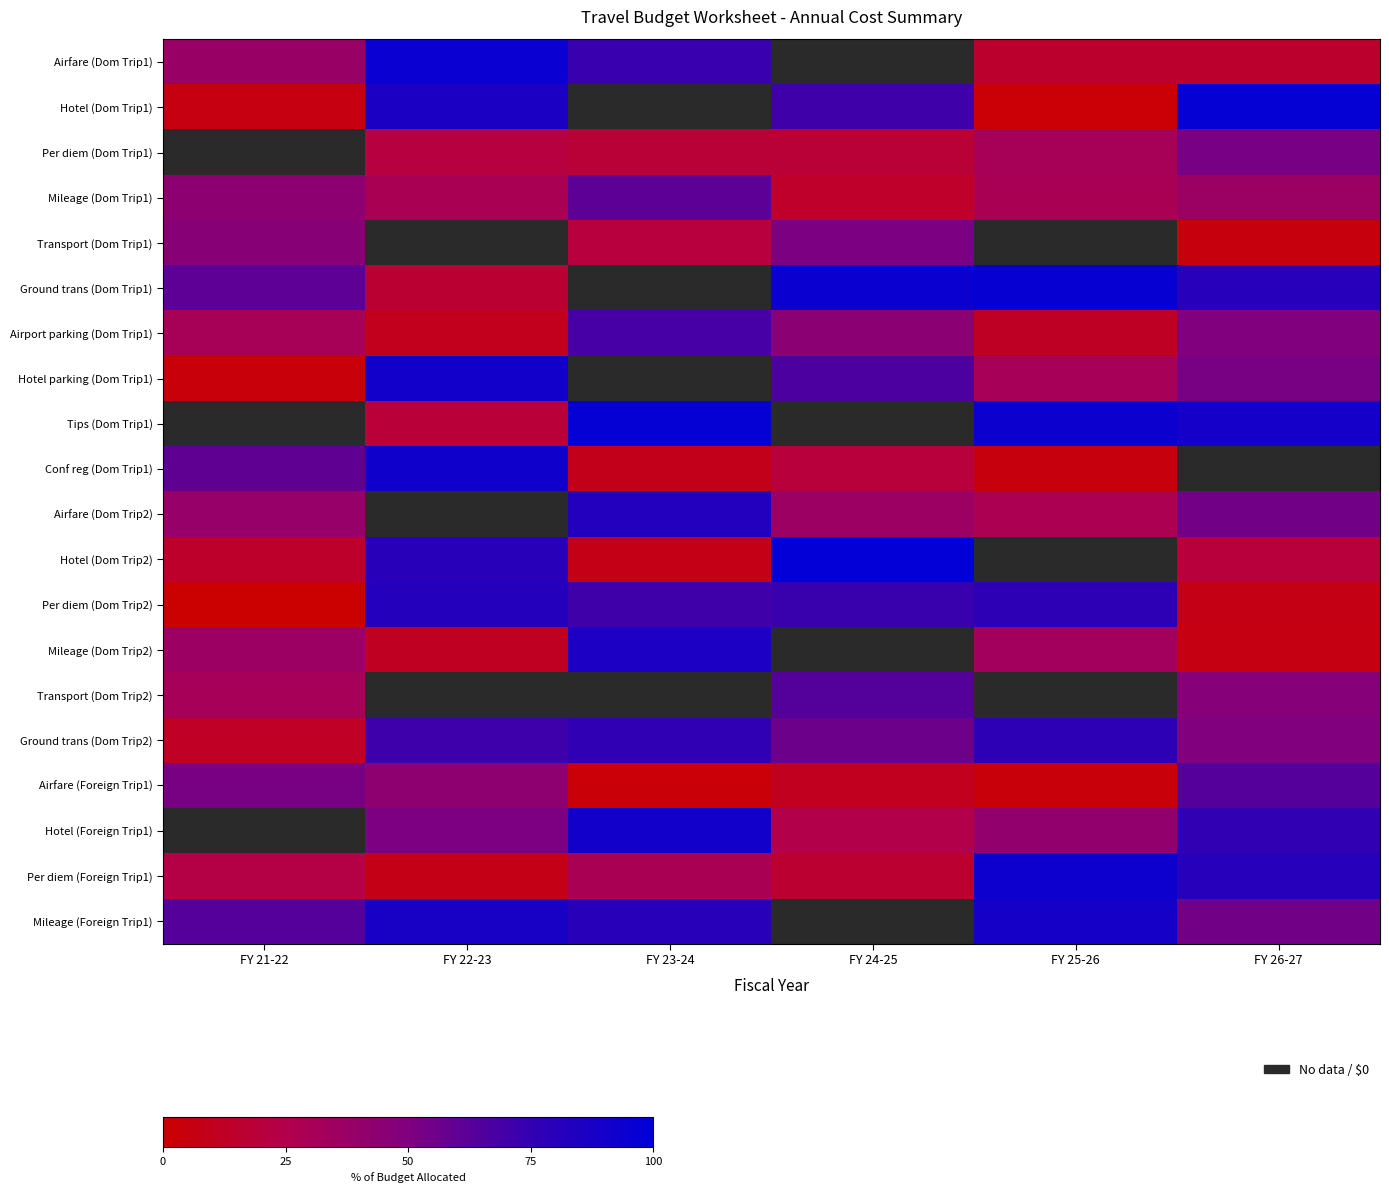

True or false: Conf reg (Dom Trip1) has a value of 15.1 at FY 23-24.

False